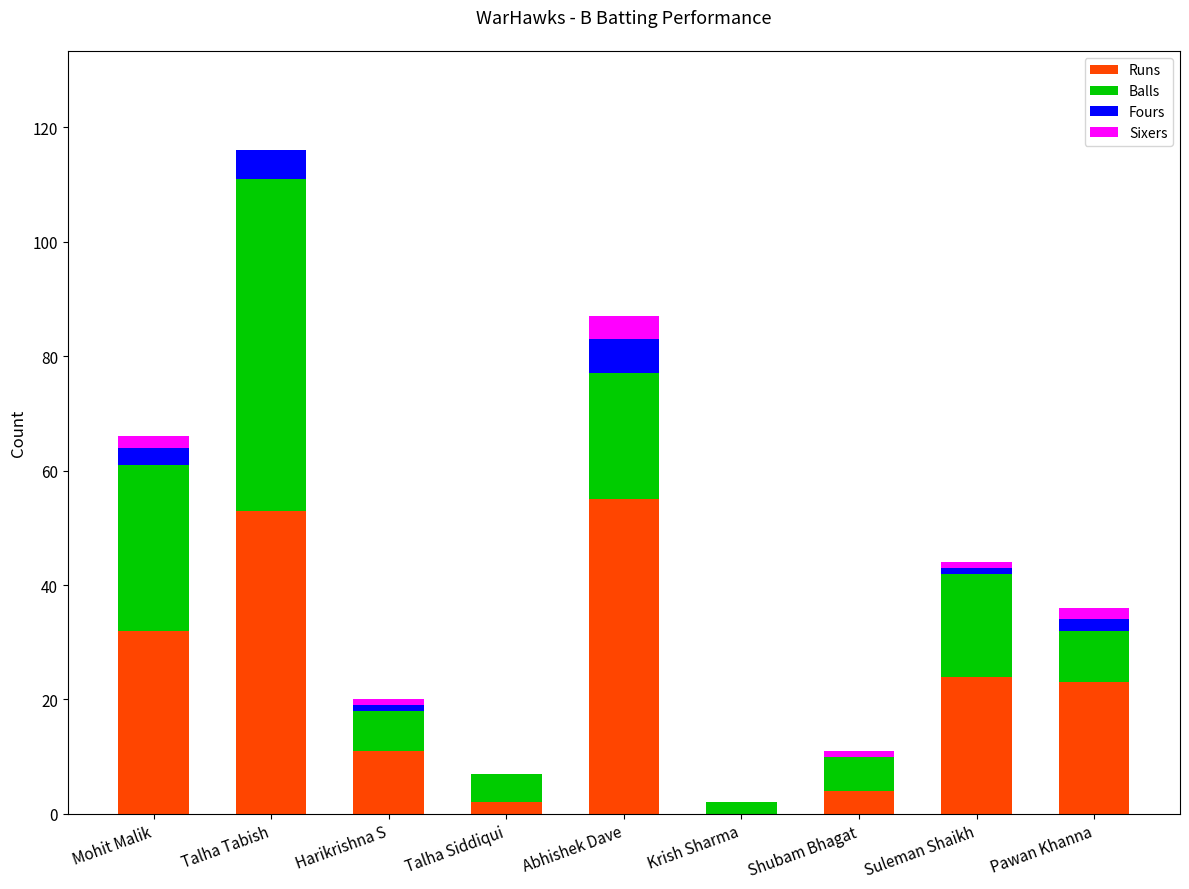

At which category is the sum across all series the highest?

Talha Tabish